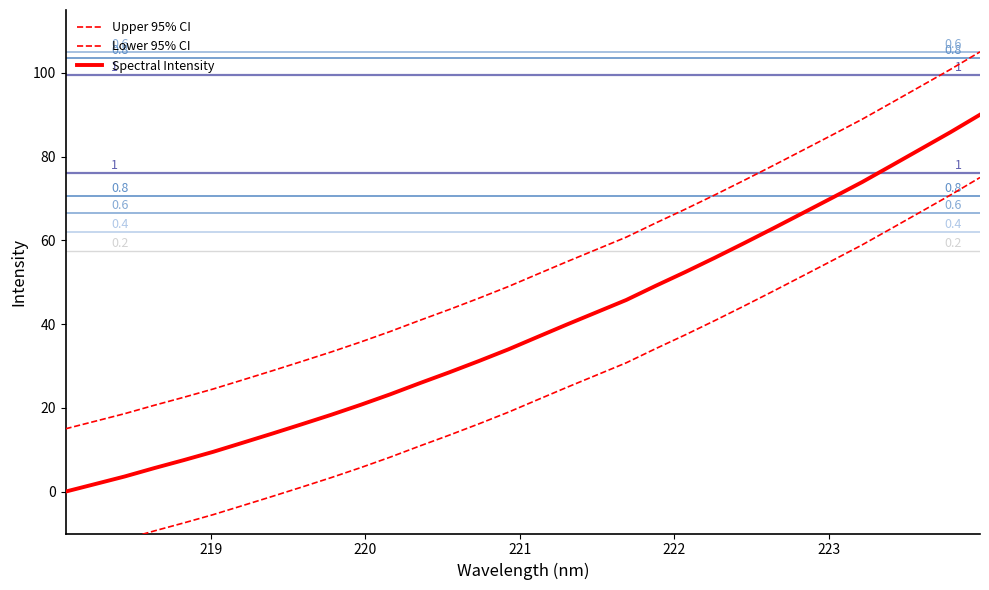

True or false: Lower 95% CI and Upper 95% CI intersect in this chart.

False